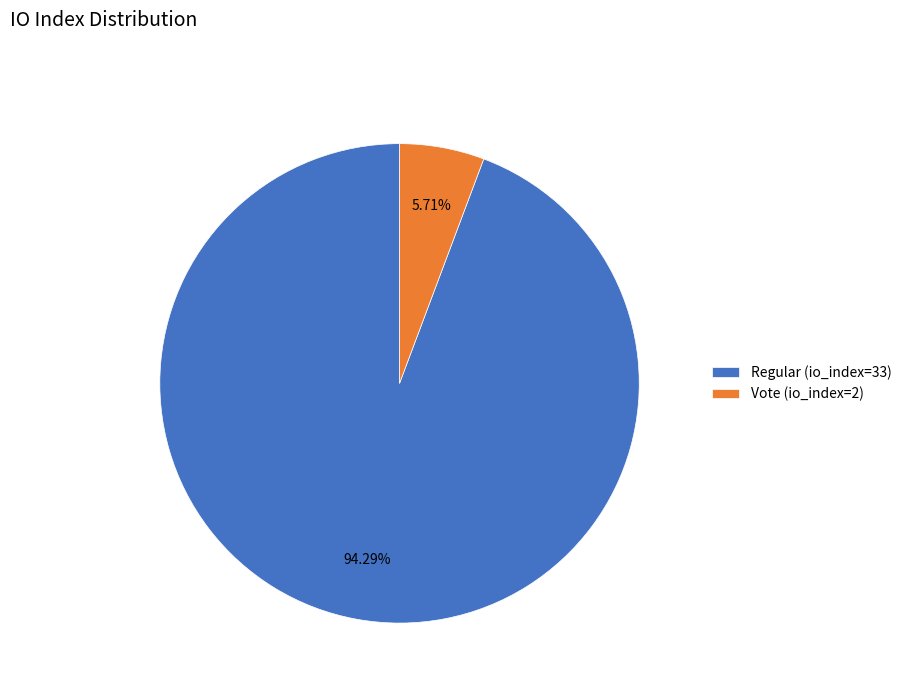

To the nearest percent, what is the difference between the Regular (io_index=33) and Vote (io_index=2) slice percentages?

89%